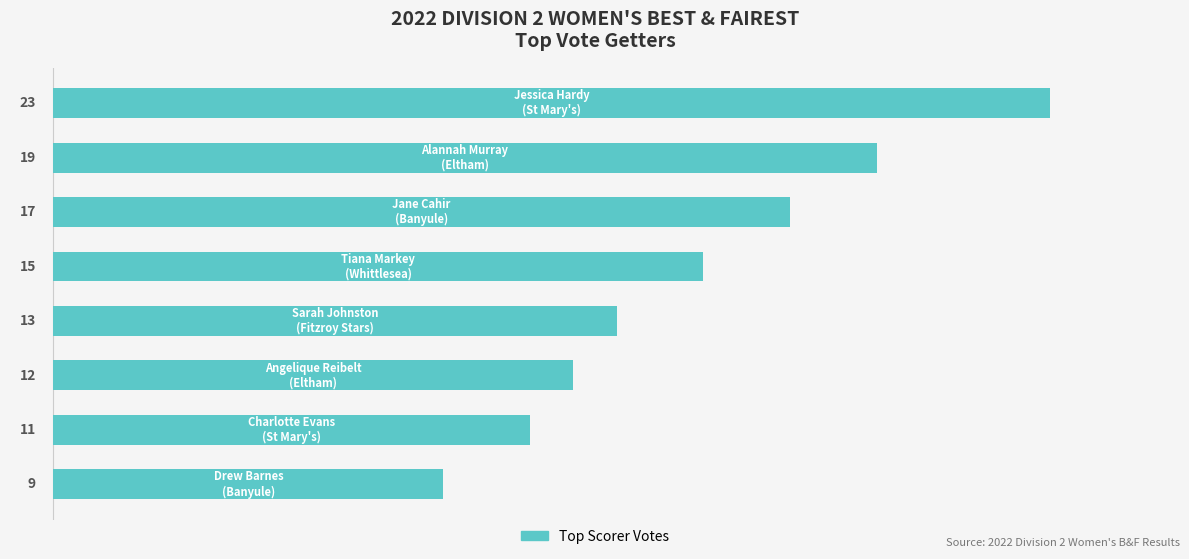

What is the difference between the maximum and second lowest values?

12